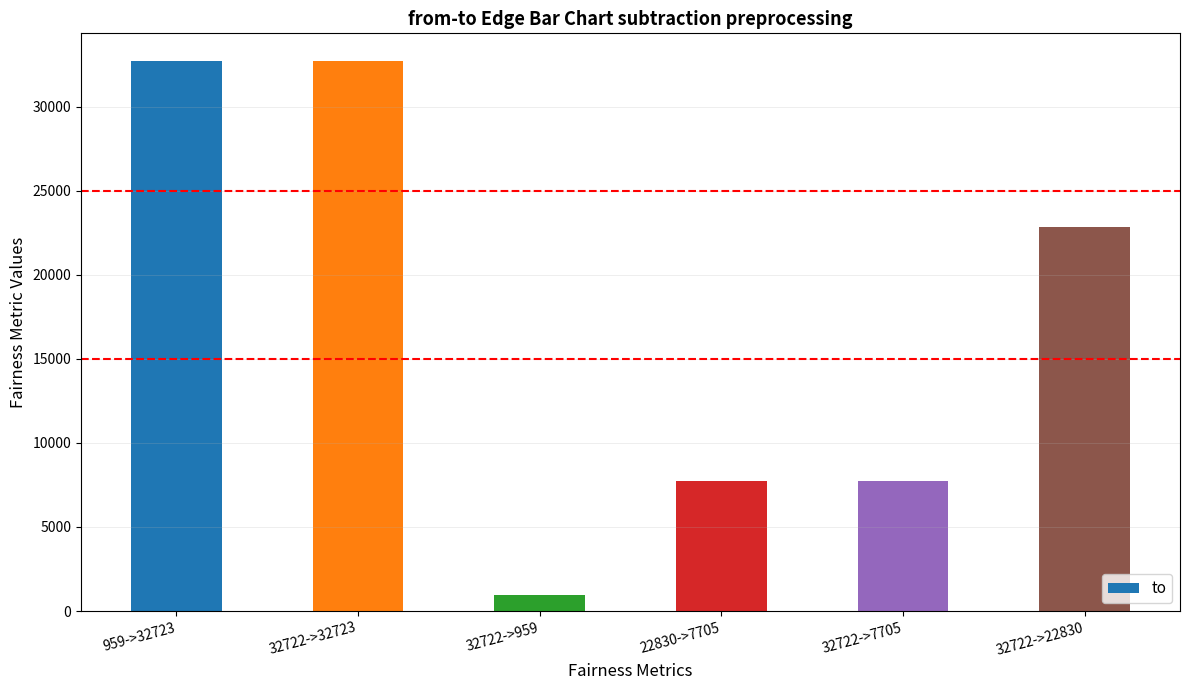

Where does the data first go above 22830?

959->32723